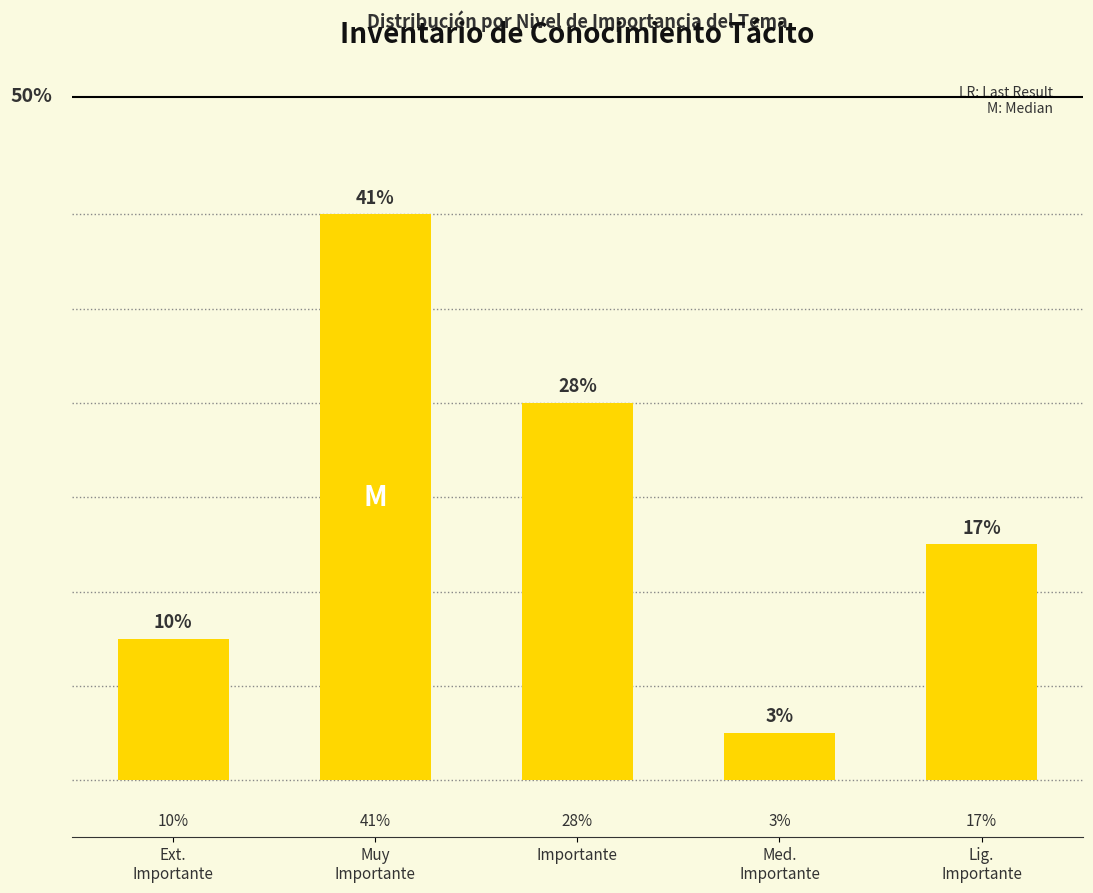

Does the chart contain any negative values?

No